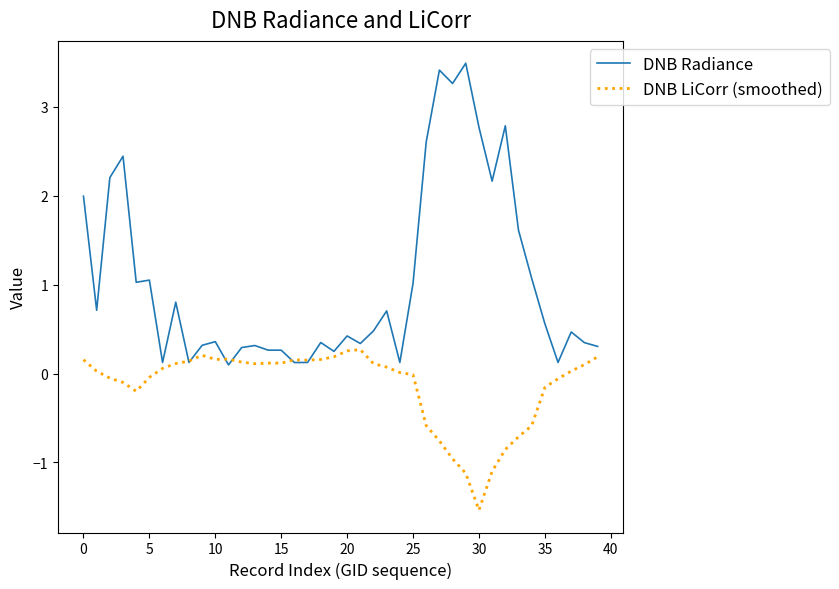

List the series in order of their overall mean, lowest first.

DNB LiCorr (smoothed), DNB Radiance